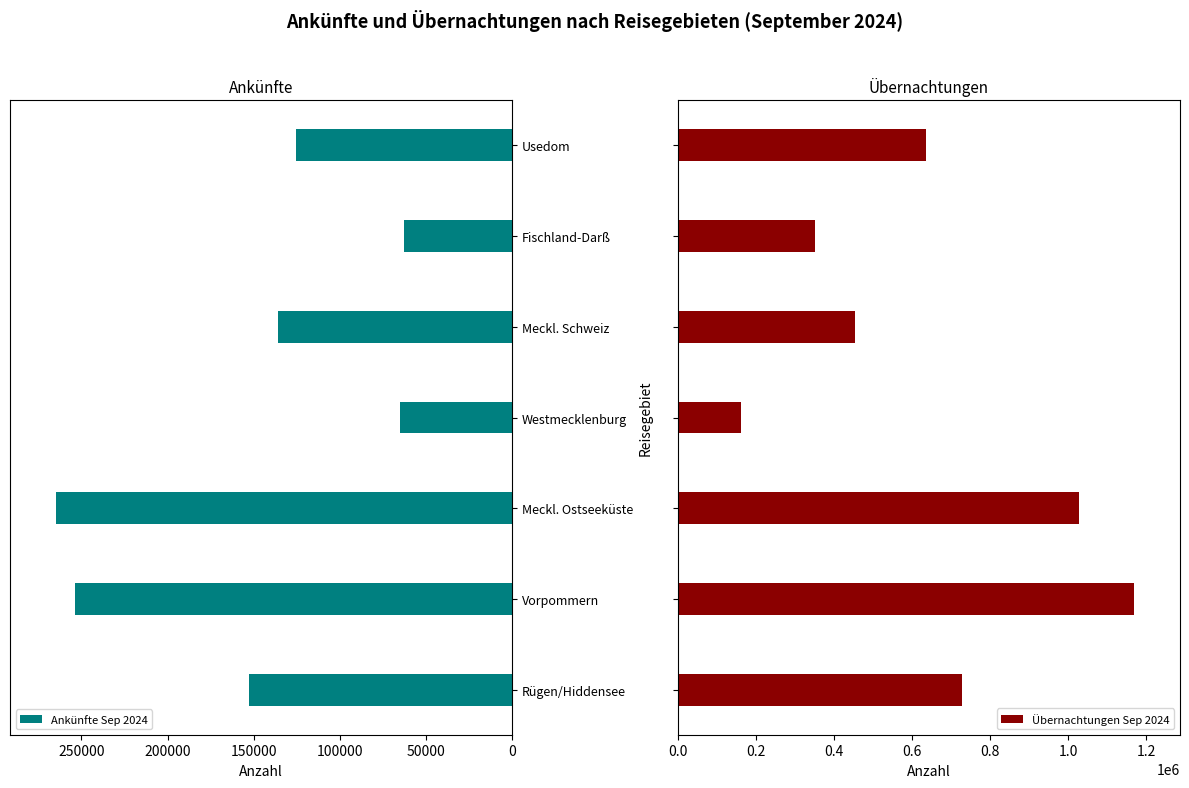

What value does the Ankünfte Sep 2024 series have at Vorpommern?

253454